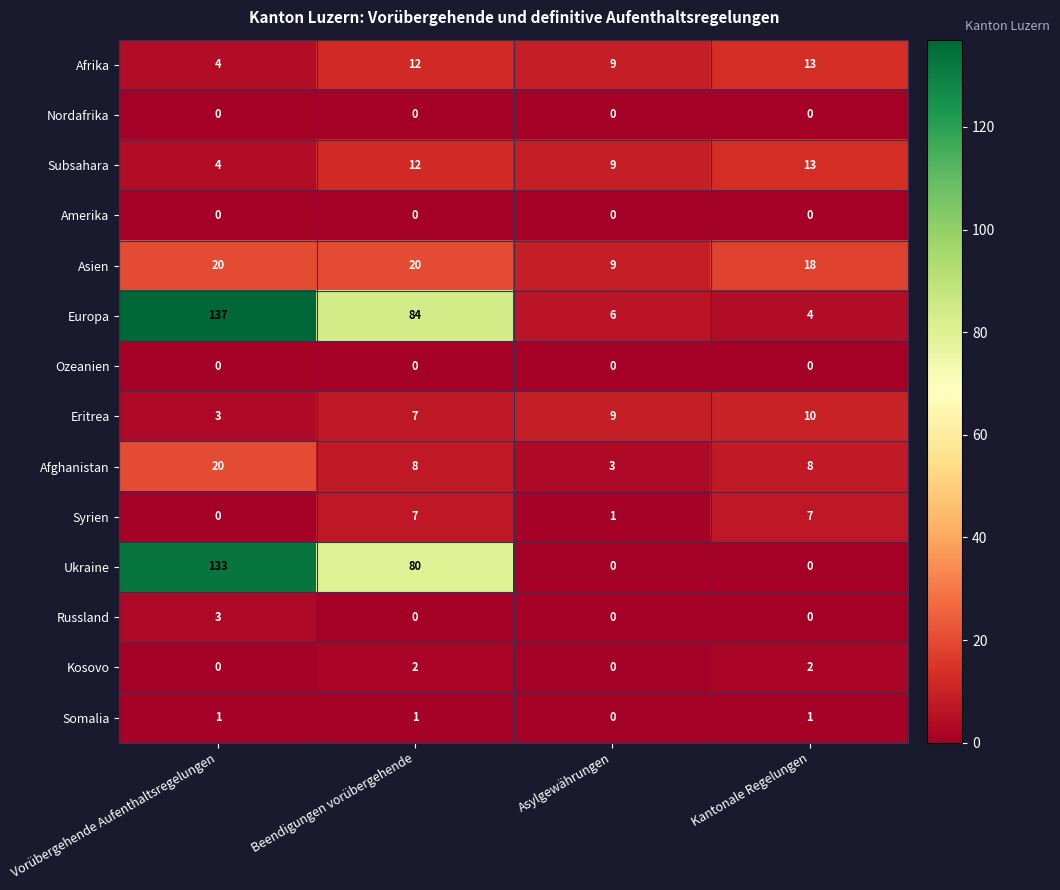

What is the difference between the highest and lowest values at Beendigungen vorübergehende?

84